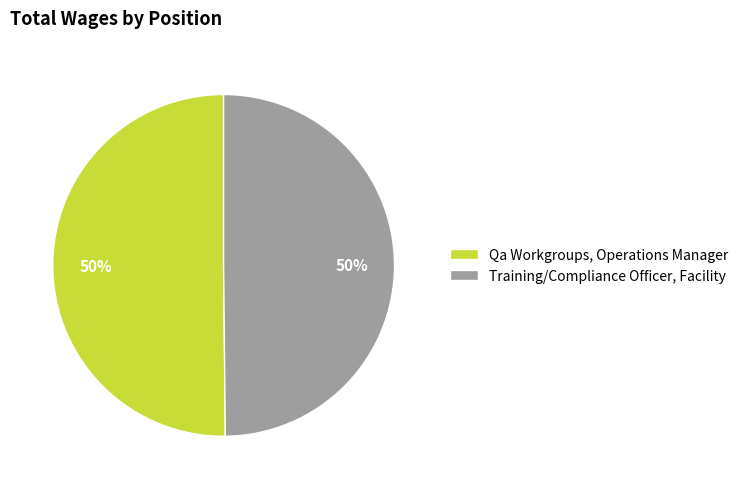

Do Training/Compliance Officer, Facility and Qa Workgroups, Operations Manager together represent more than half of the pie?

Yes